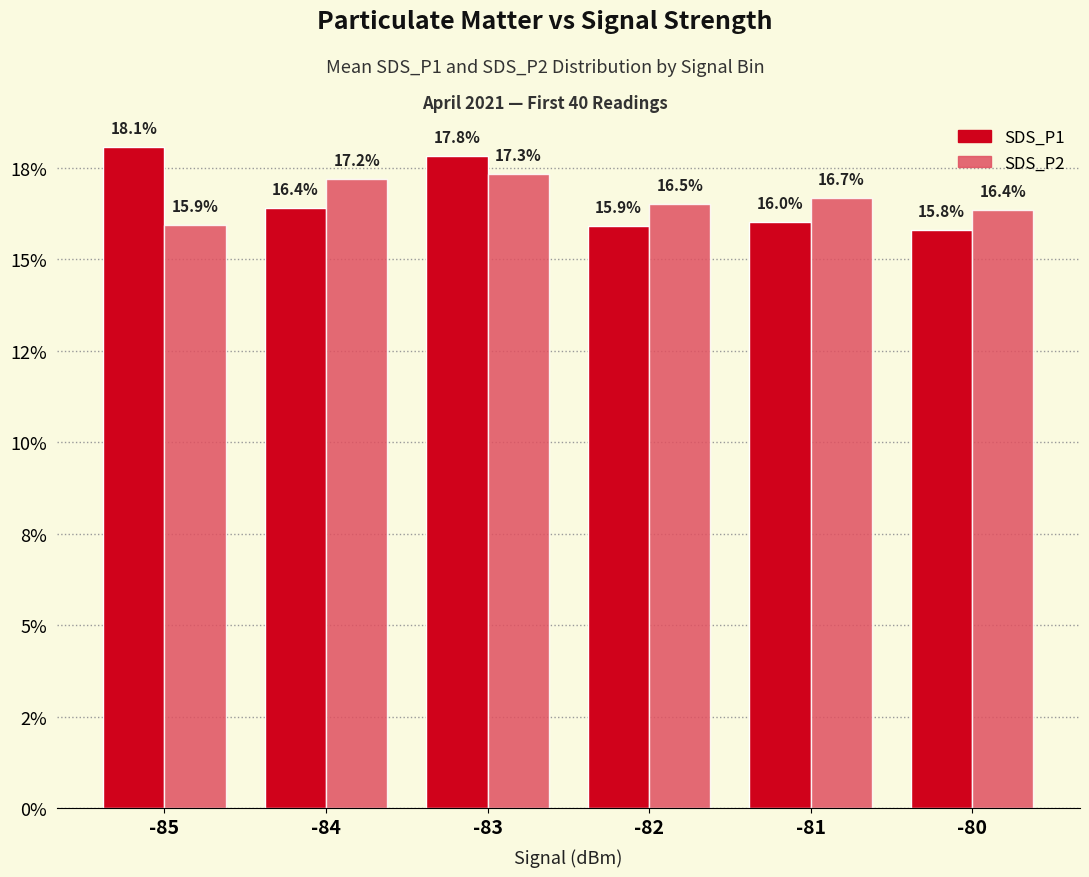

What are all the series names shown in the legend?

SDS_P1, SDS_P2